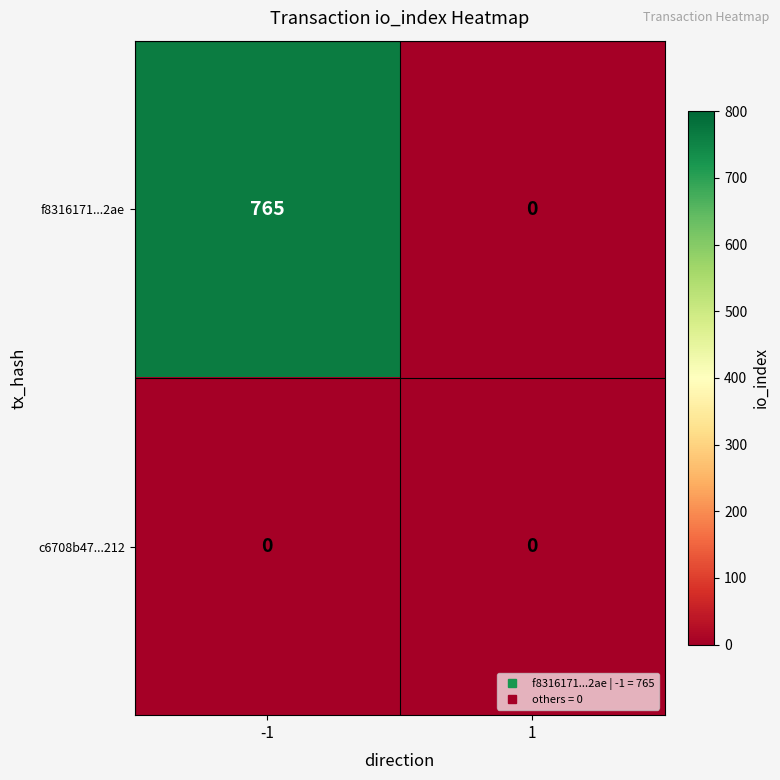

Which series has the widest spread of values?

f8316171...2ae